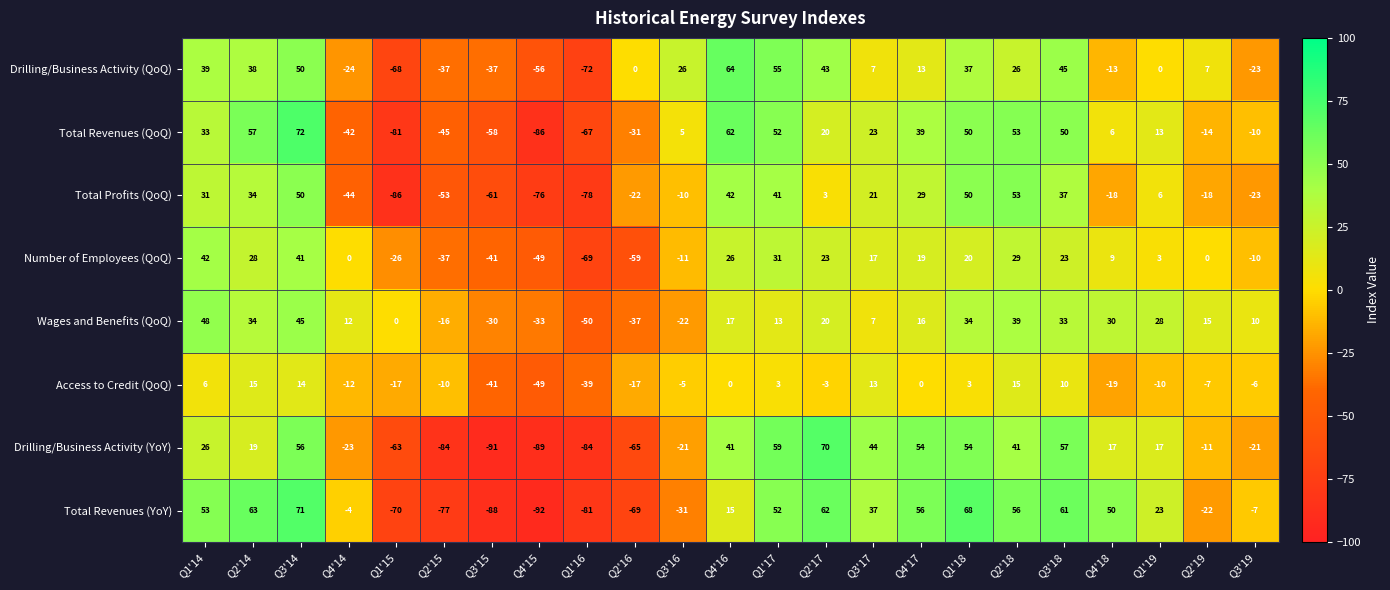

At which category is the sum across all series the highest?

Q3'14